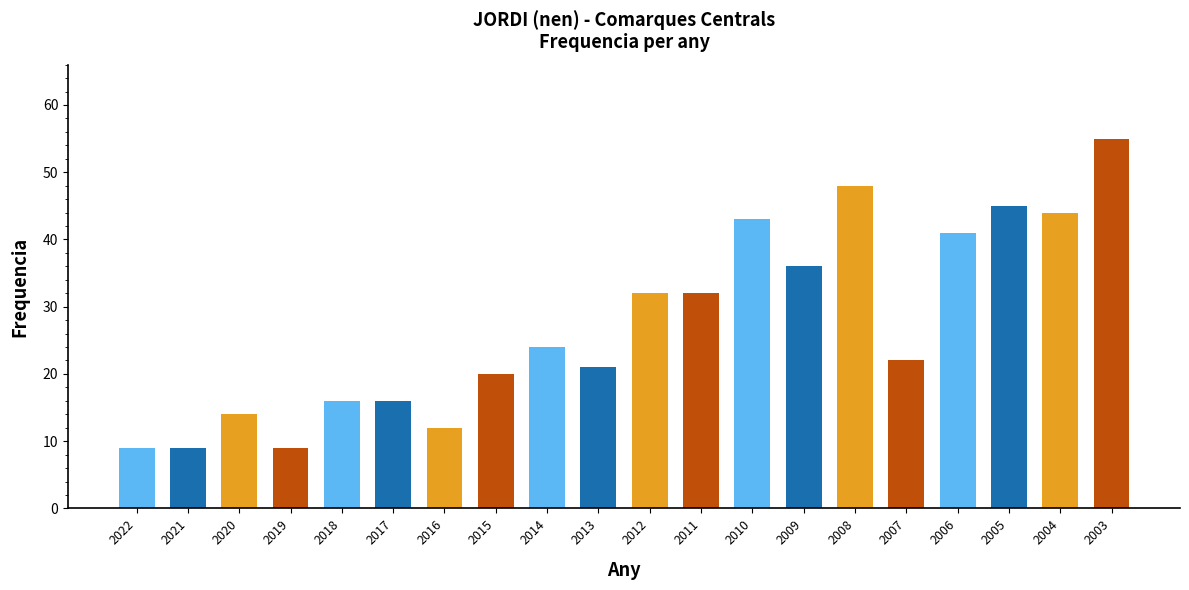

What is the smallest value displayed?

9